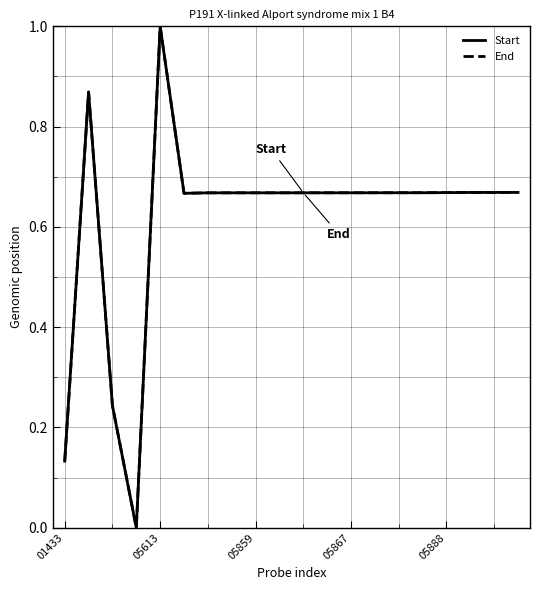

Does the chart display data point markers on the line(s)?

No